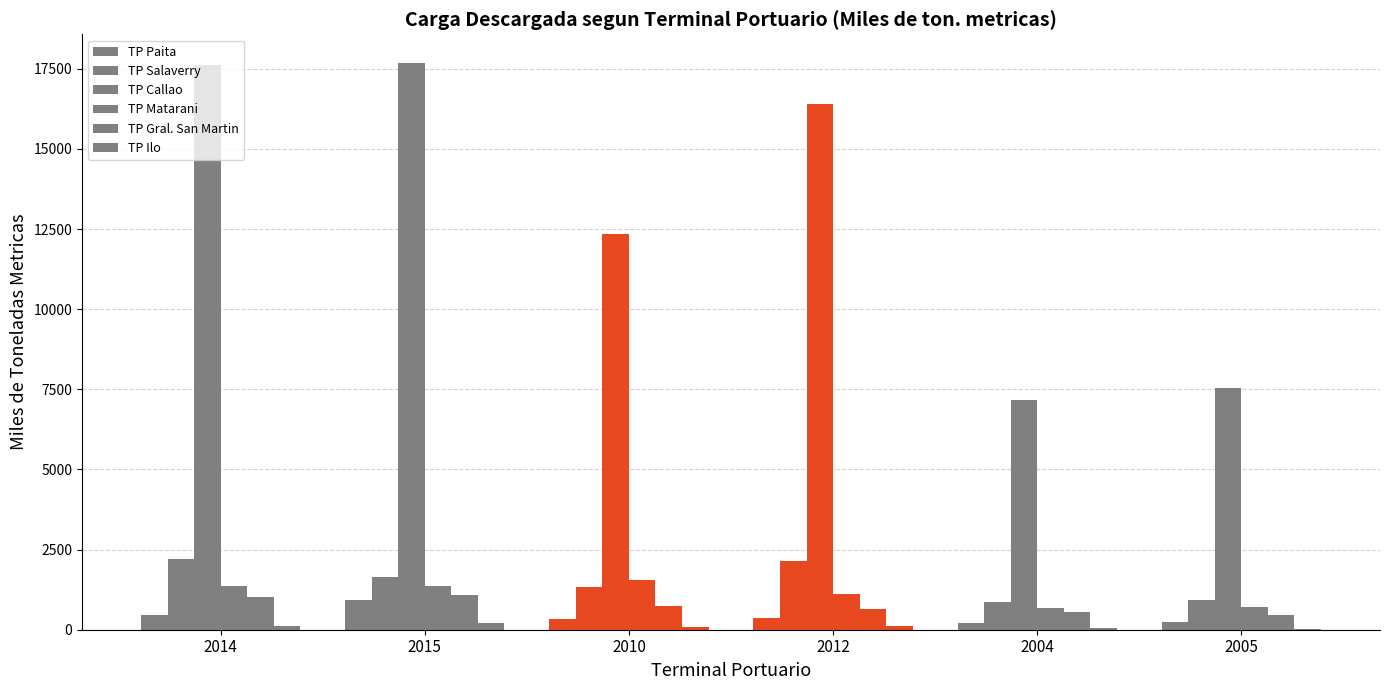

Rank the series by their maximum value, from highest to lowest.

TP Callao, TP Salaverry, TP Matarani, TP Gral. San Martin, TP Paita, TP Ilo